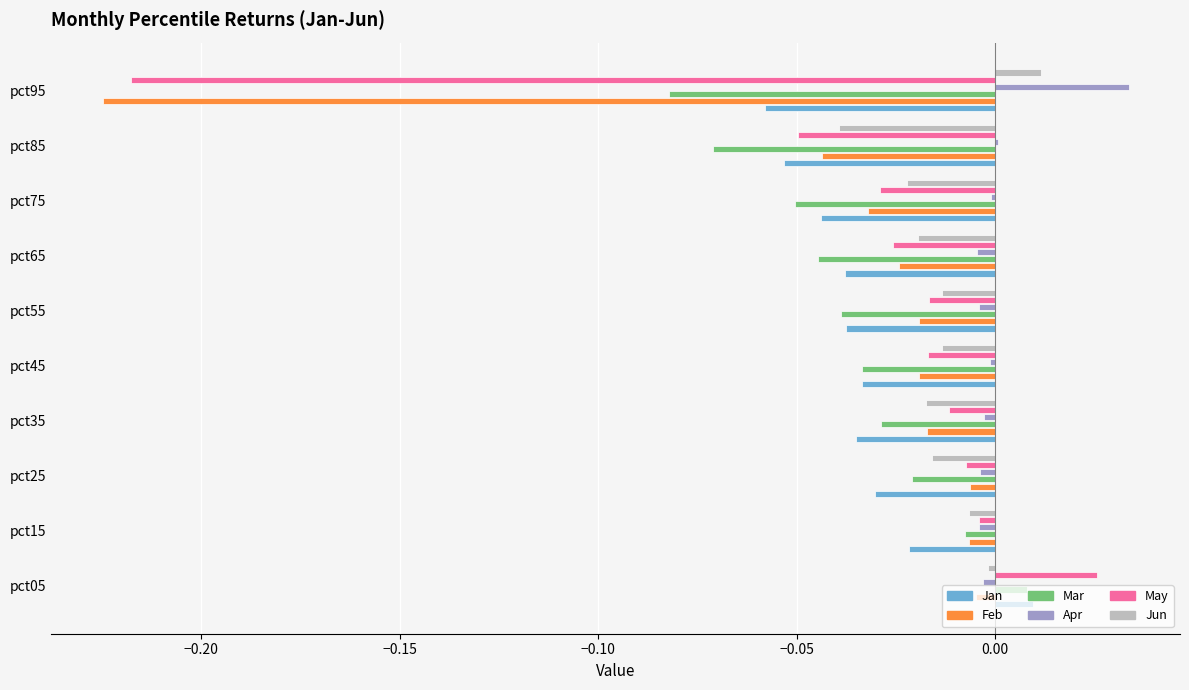

Which series changed the most between pct25 and pct65?

Mar